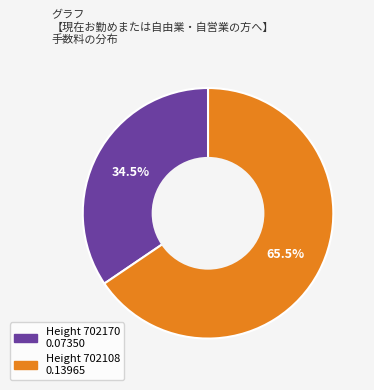

Does any single category account for the majority?

Yes